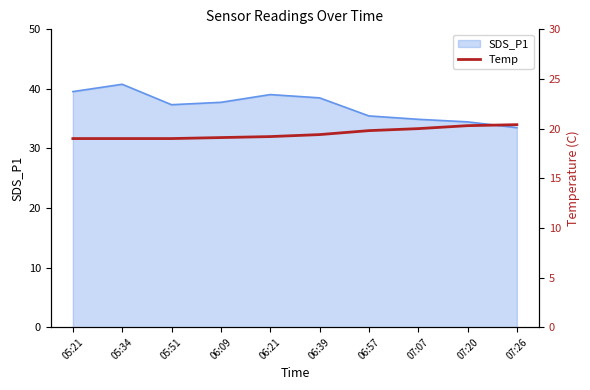

What is the minimum value shown in the chart?

19.0